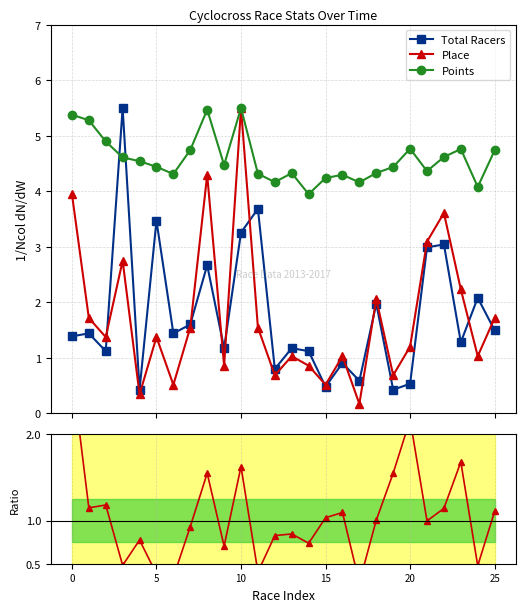

How many lines are shown in the chart?

4